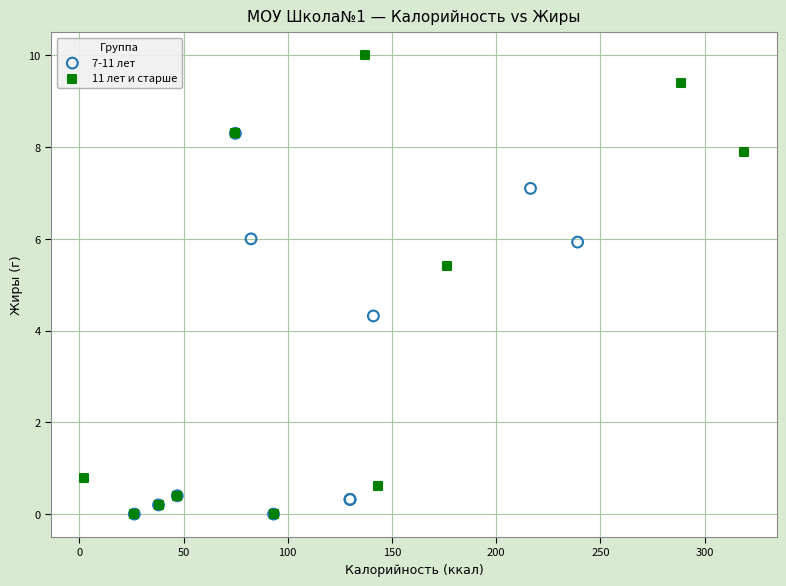

Which series has the widest spread of Y values?

11 лет и старше